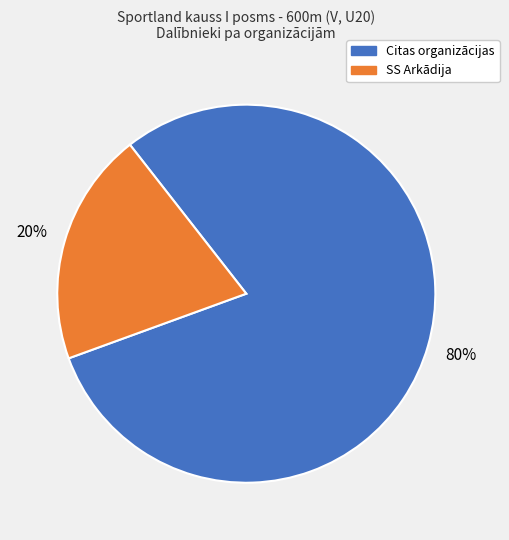

To the nearest percent, what is the average slice percentage?

50%